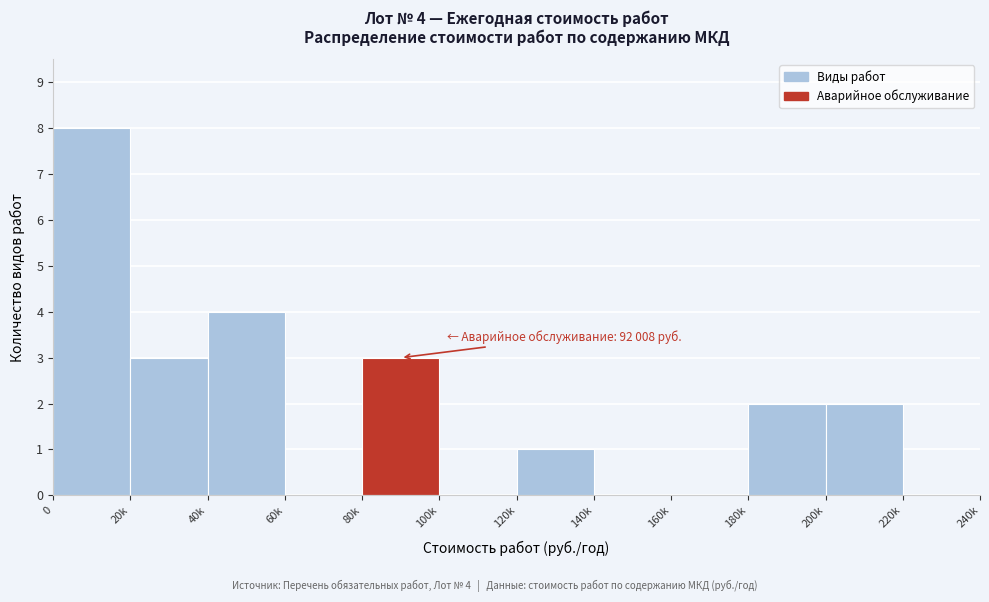

Reading left to right, transcribe all the data shown in this chart.

0=8	20k=3	40k=4	60k=0	80k=3	100k=0	120k=1	140k=0	160k=0	180k=2	200k=2	220k=0